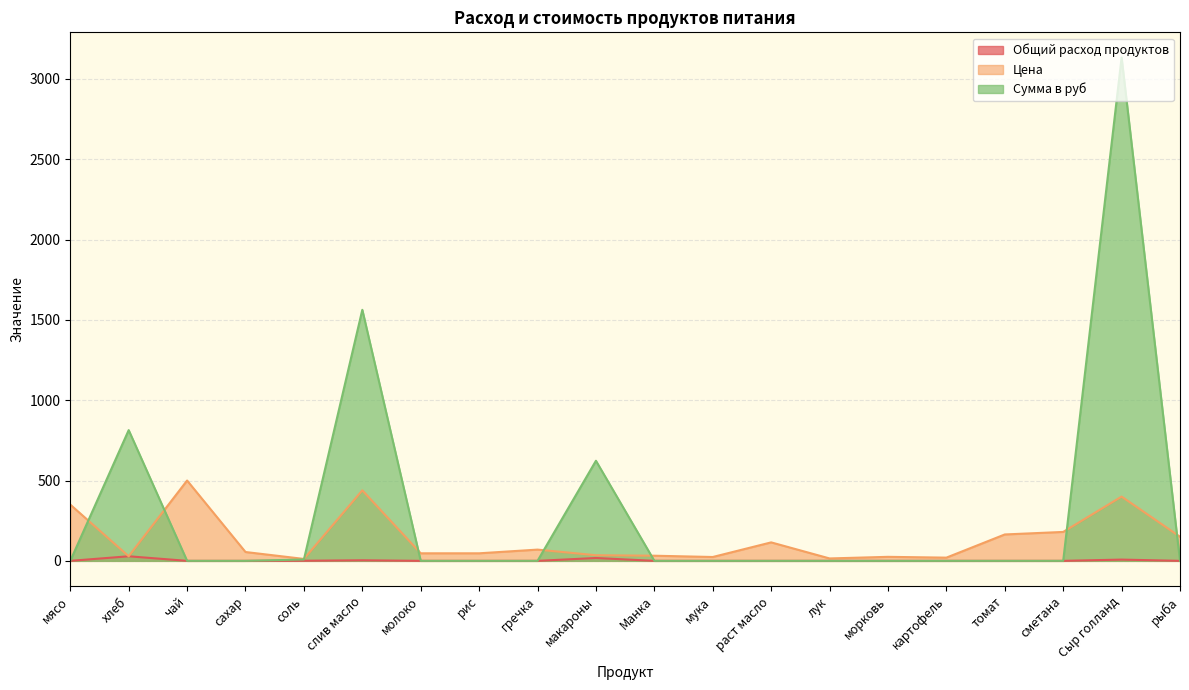

Which series has the widest spread of values?

Сумма в руб